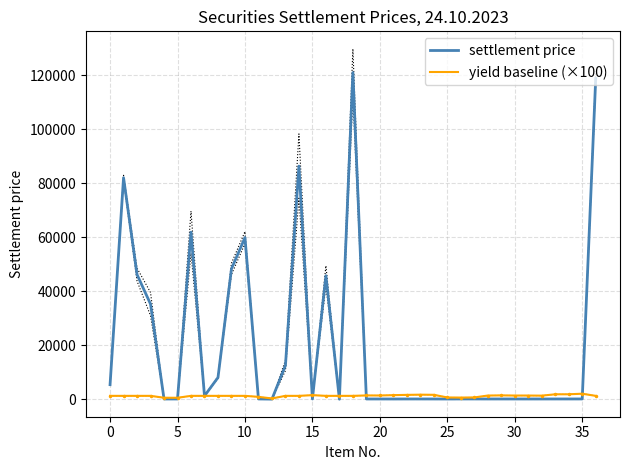

How many values in the settlement price series are below 94?

18